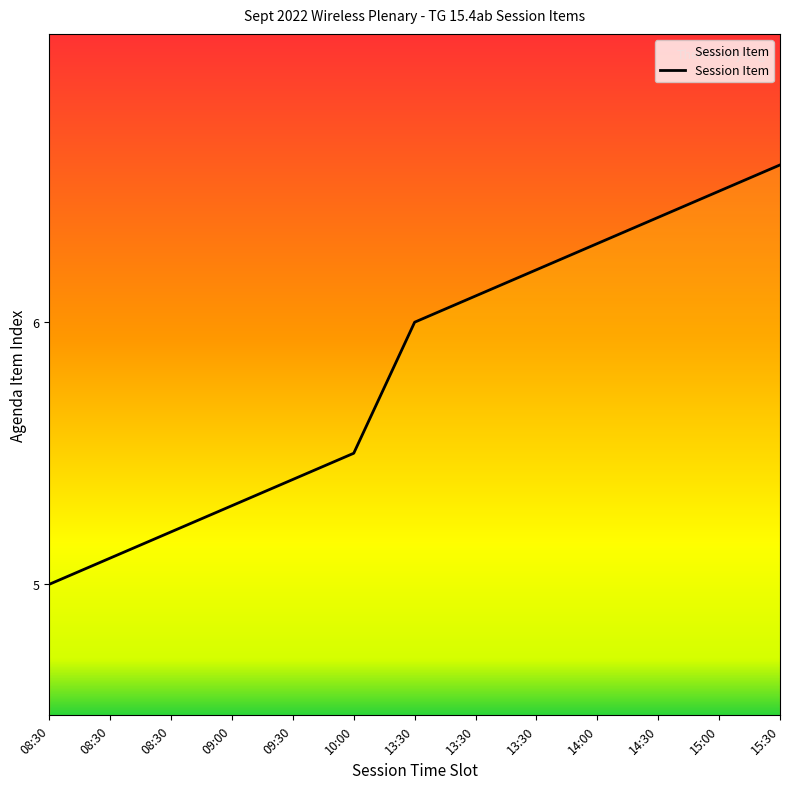

Reading left to right, extract all data points from this chart.

5.0	5.1	5.2	5.3	5.4	5.5	6.0	6.1	6.2	6.3	6.4	6.5	6.6